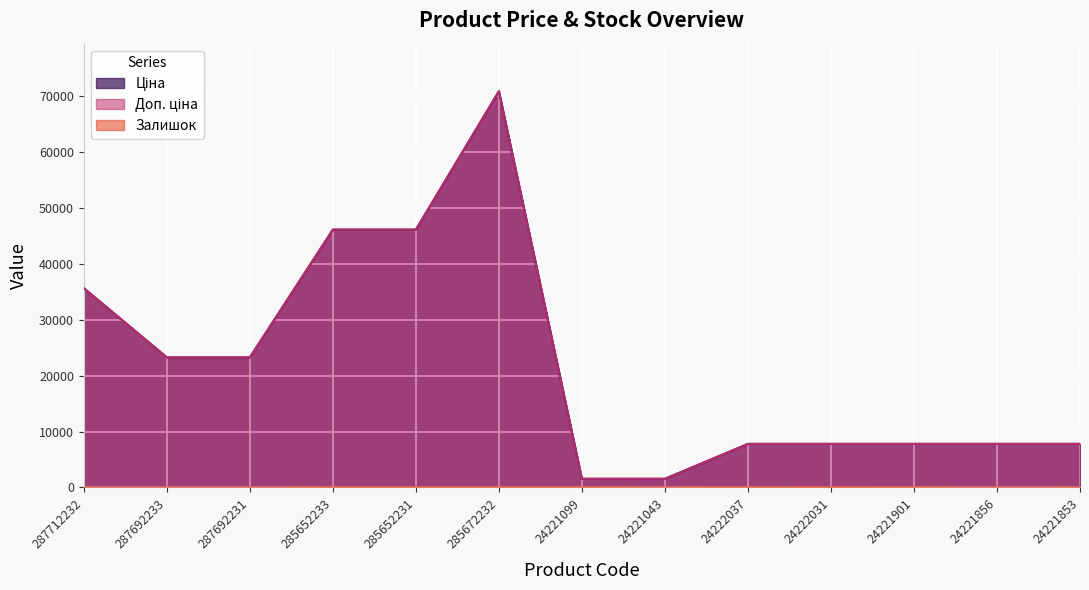

True or false: Ціна has a value of 7792.9 at 24221853.

True